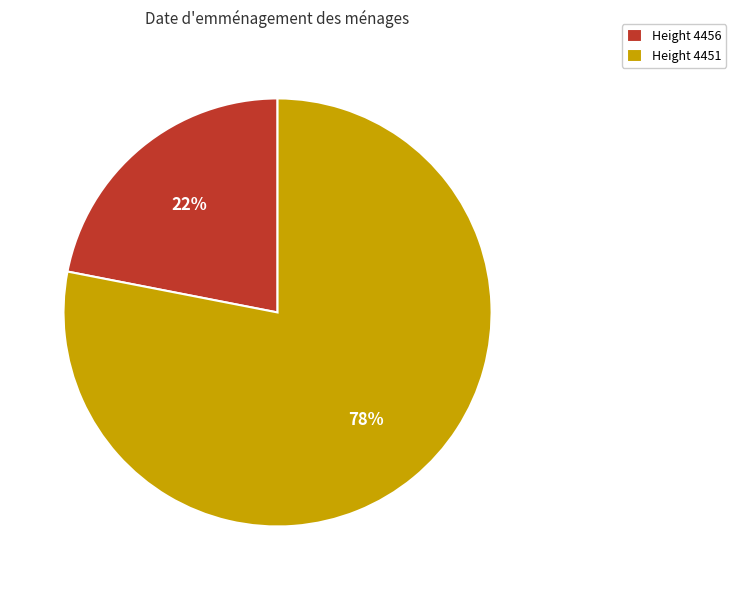

Is there any slice that represents more than half of the pie?

Yes